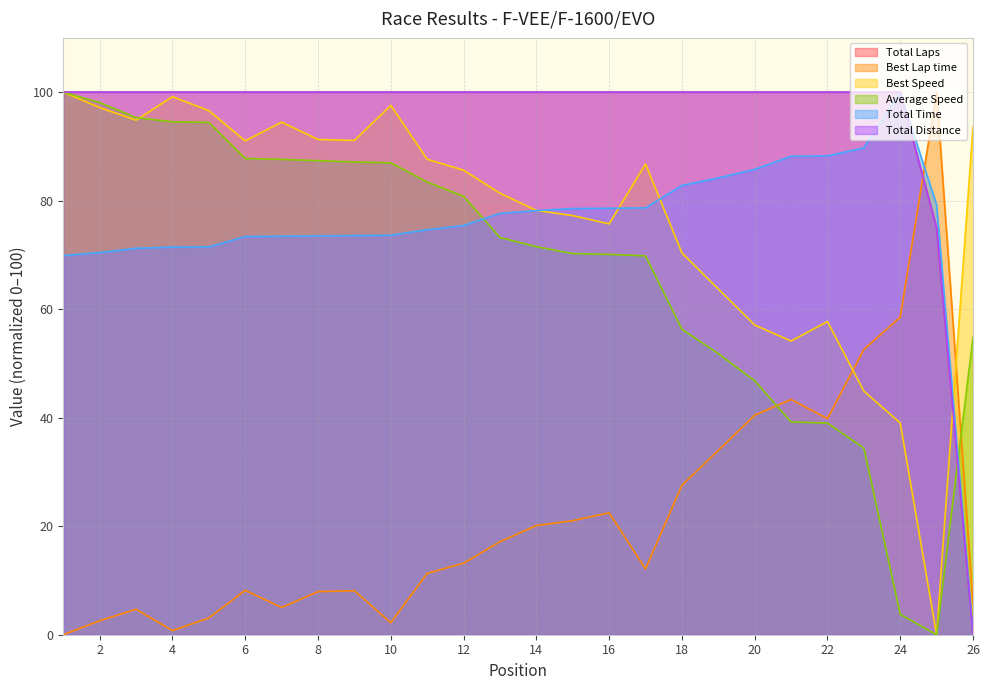

What is the sum of the Average Speed values at 7 and 10?

174.6